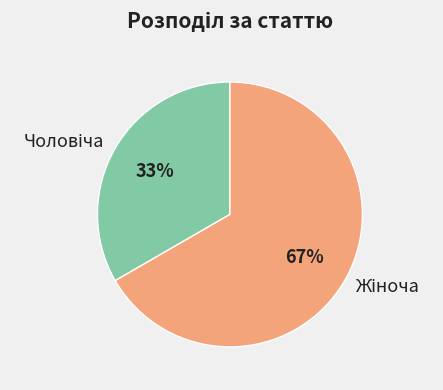

Is there any slice that represents more than half of the pie?

Yes